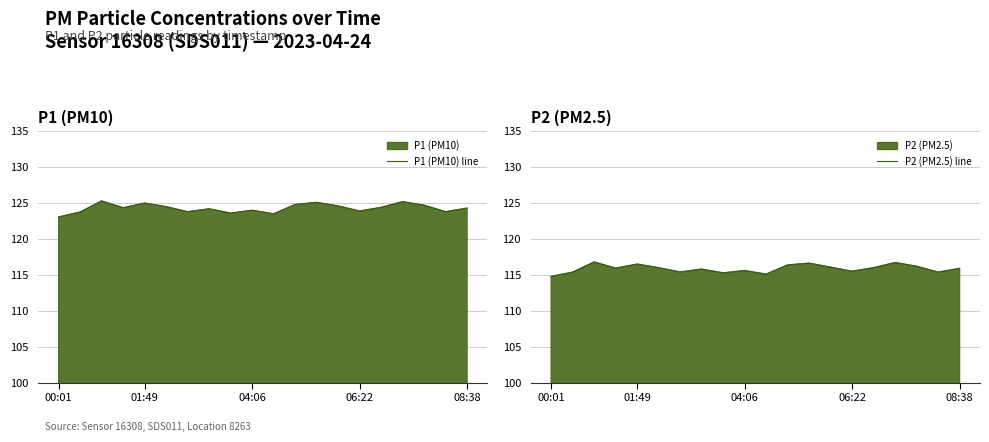

What is the greatest value displayed?

125.3